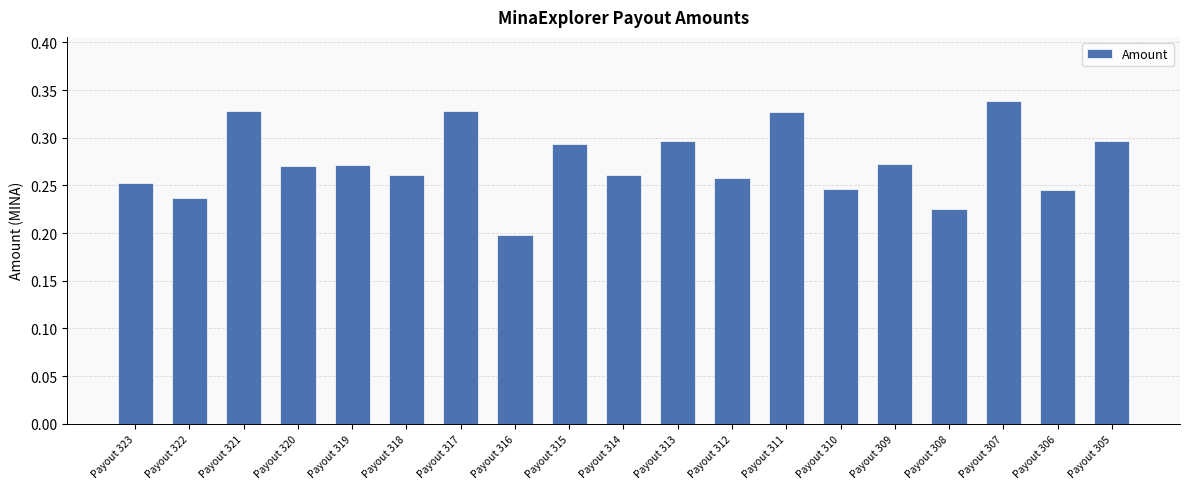

How many data points does each series have?

19